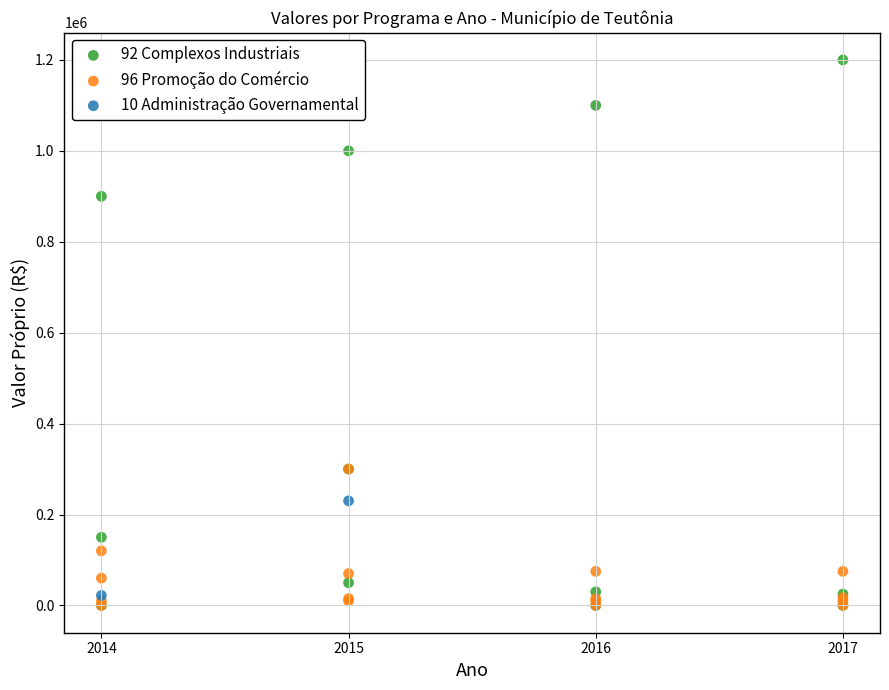

What are all the series names shown in the legend?

92 Complexos Industriais, 96 Promoção do Comércio, 10 Administração Governamental